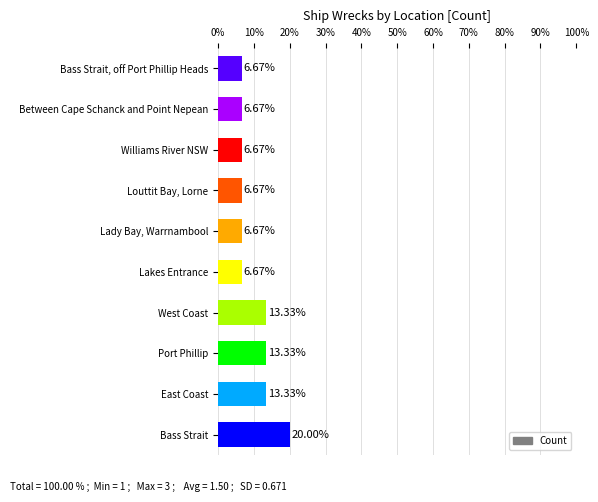

The value at Lakes Entrance is 9.9. True or false?

False